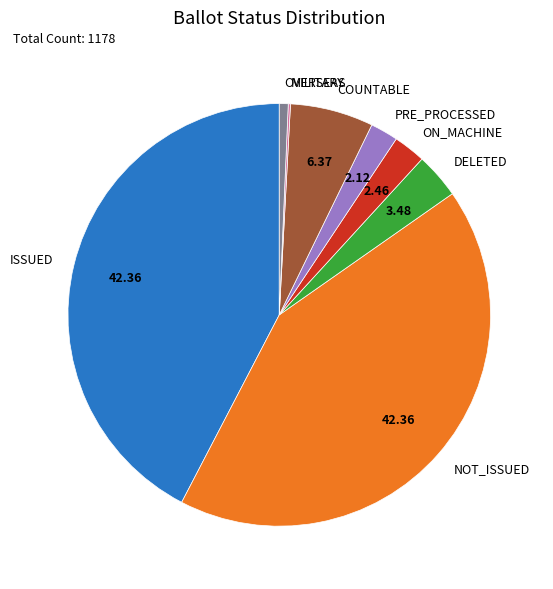

Does ON_MACHINE represent more than half of the total?

No